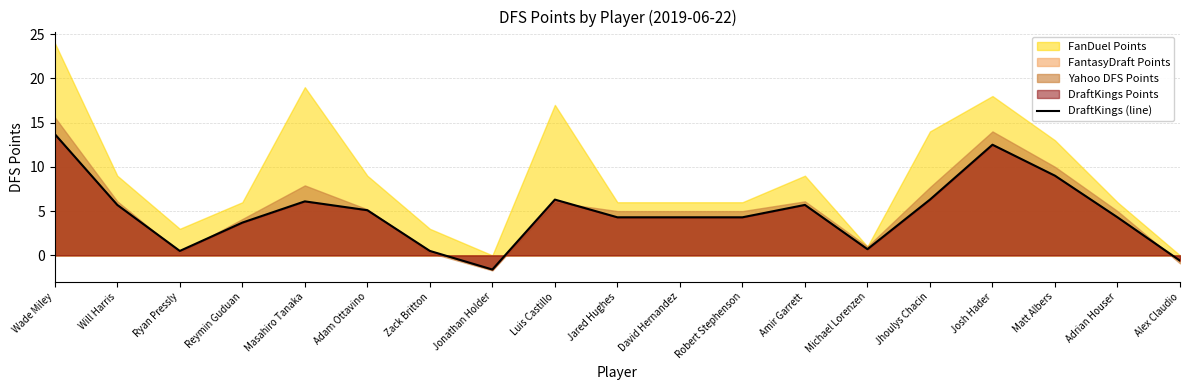

Between Amir Garrett and Zack Britton, which is larger?

Amir Garrett